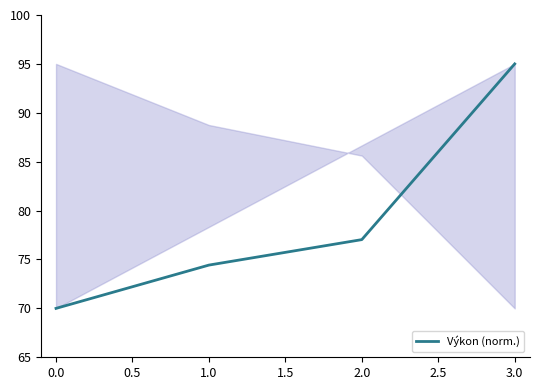

Where does the data first go above 77?

2.0